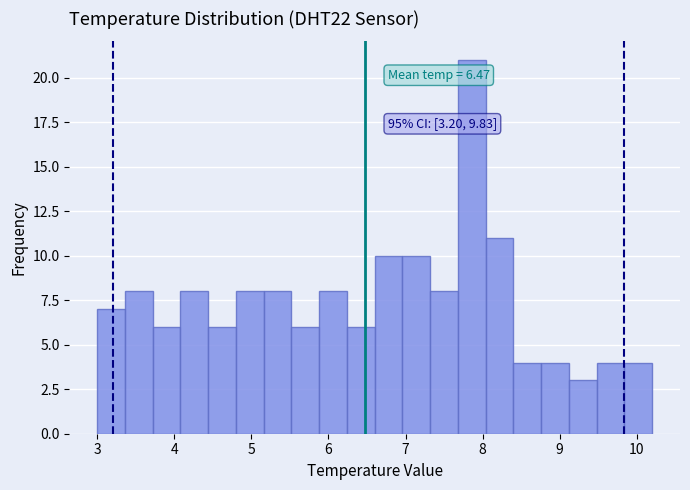

Read against the x-axis, roughly where is the centre of the tallest bar?

7.9